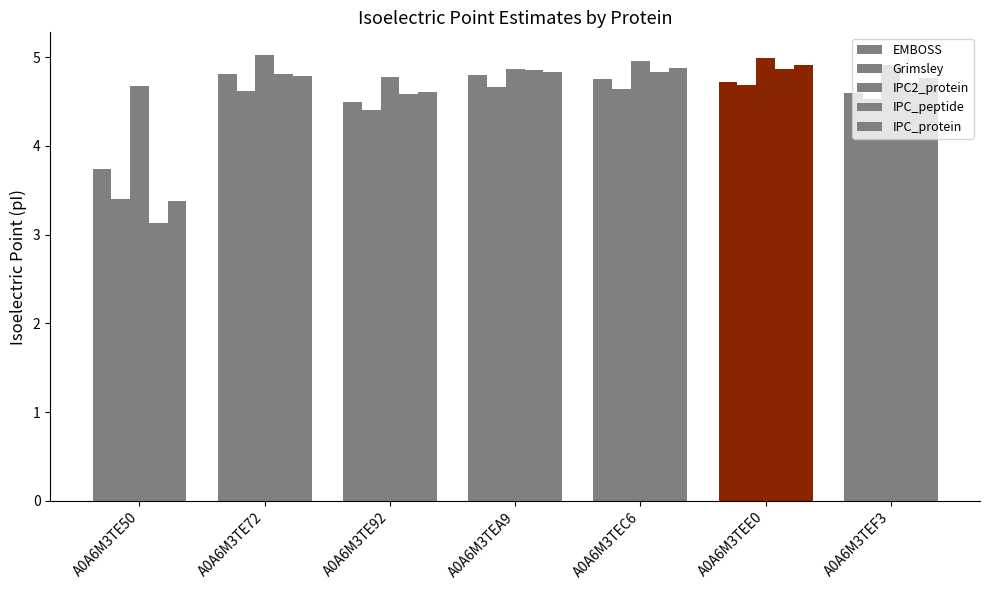

How many groups of bars are there?

7